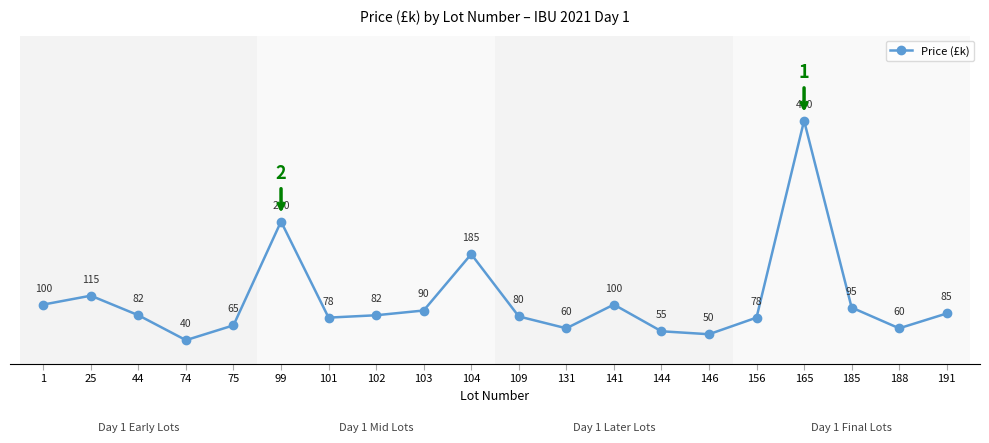

What is the smallest value displayed?

40